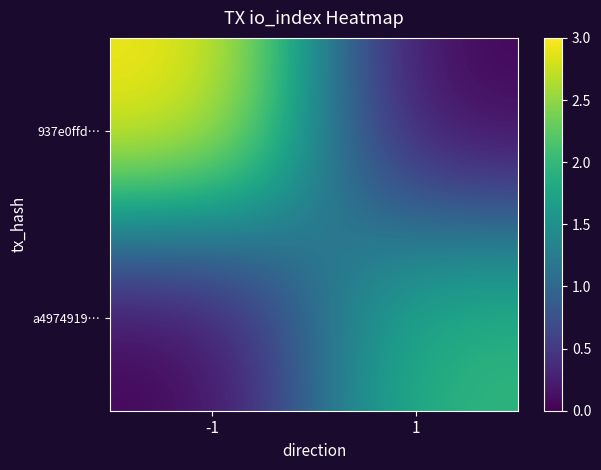

Reading left to right, what are all the values shown in this chart?

937e0ffd…: -1=3	1=0
a4974919…: -1=0	1=2